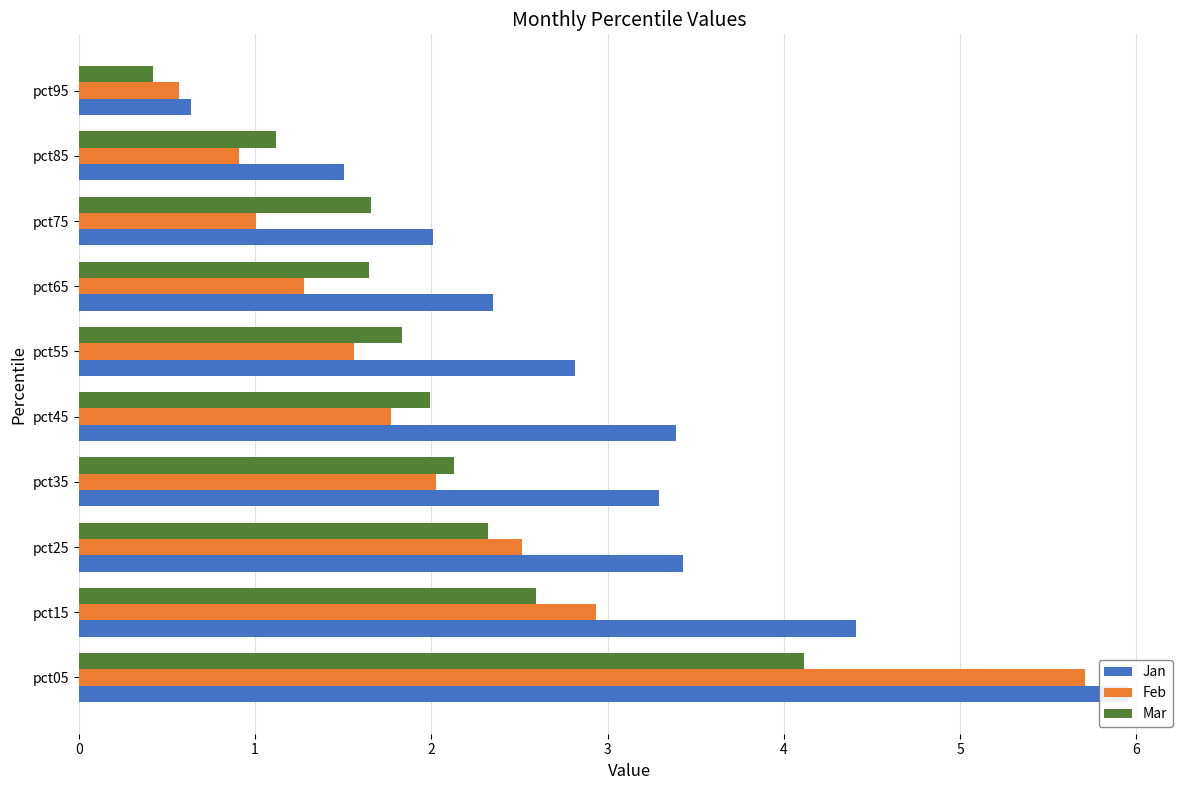

How many distinct data groups are displayed?

3